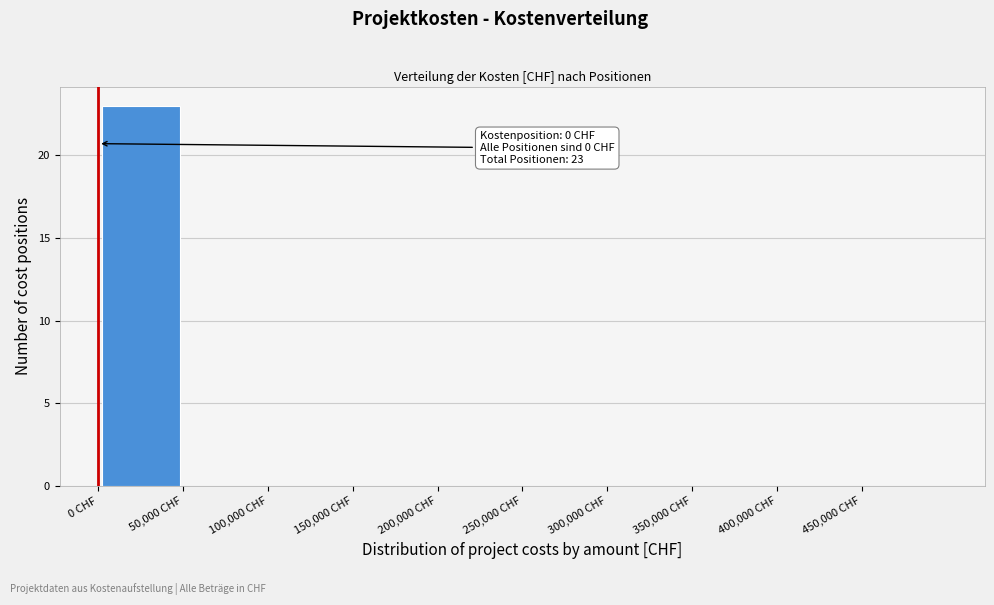

Which range on the x-axis has the tallest bar?

0 to 50000